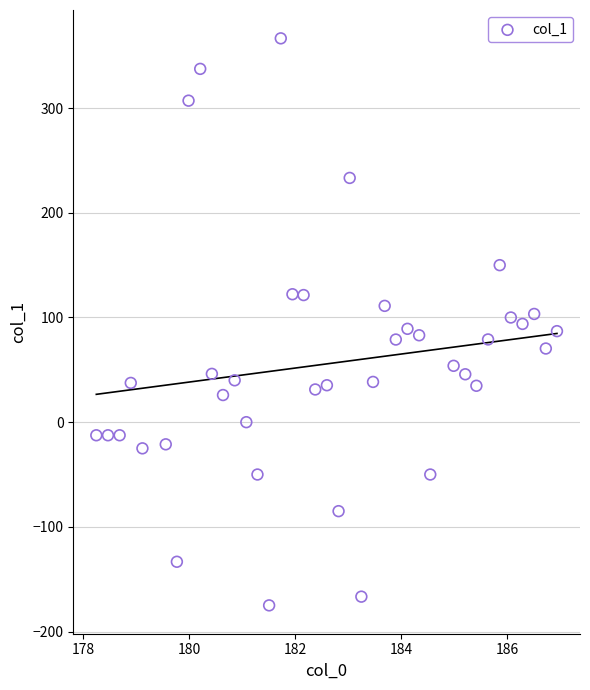

What is the range of X values (max minus min)?

8.7